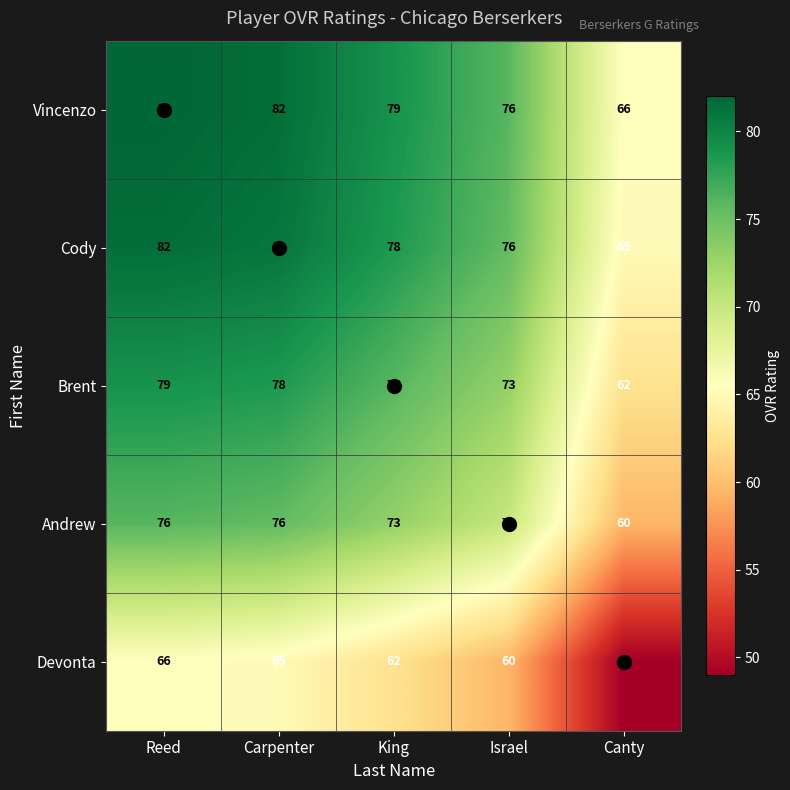

The value of Brent at Israel is 126. True or false?

False